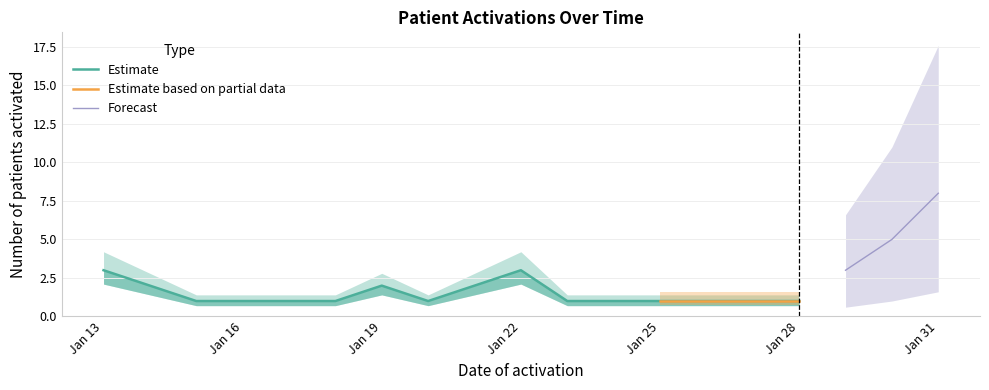

The value at Jan 22 is 3. True or false?

True